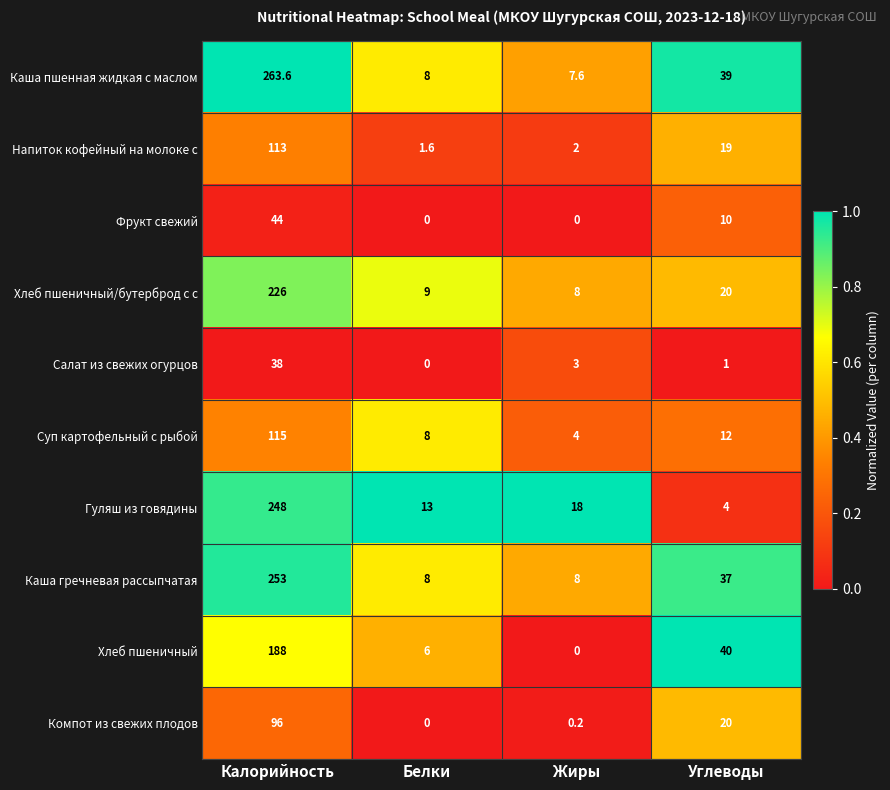

Which series has the largest range (max minus min)?

Каша пшенная жидкая с маслом